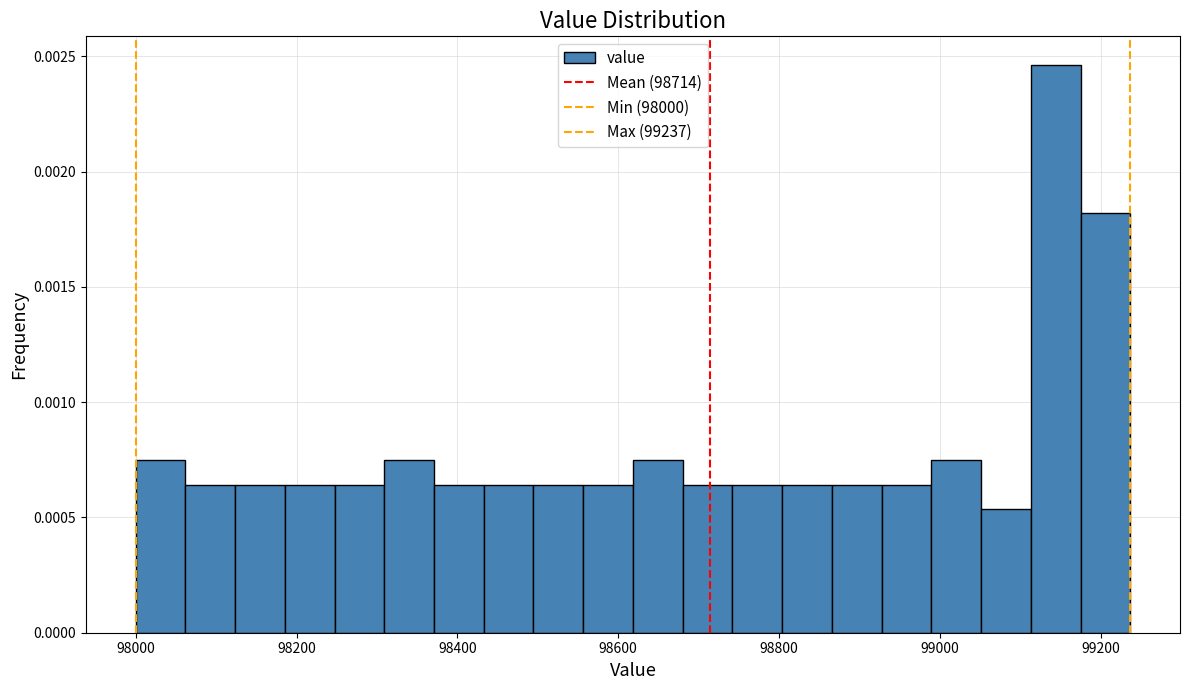

Around what value on the x-axis is the tallest bar? Give the approximate position of its centre, as read against the axis.

99140